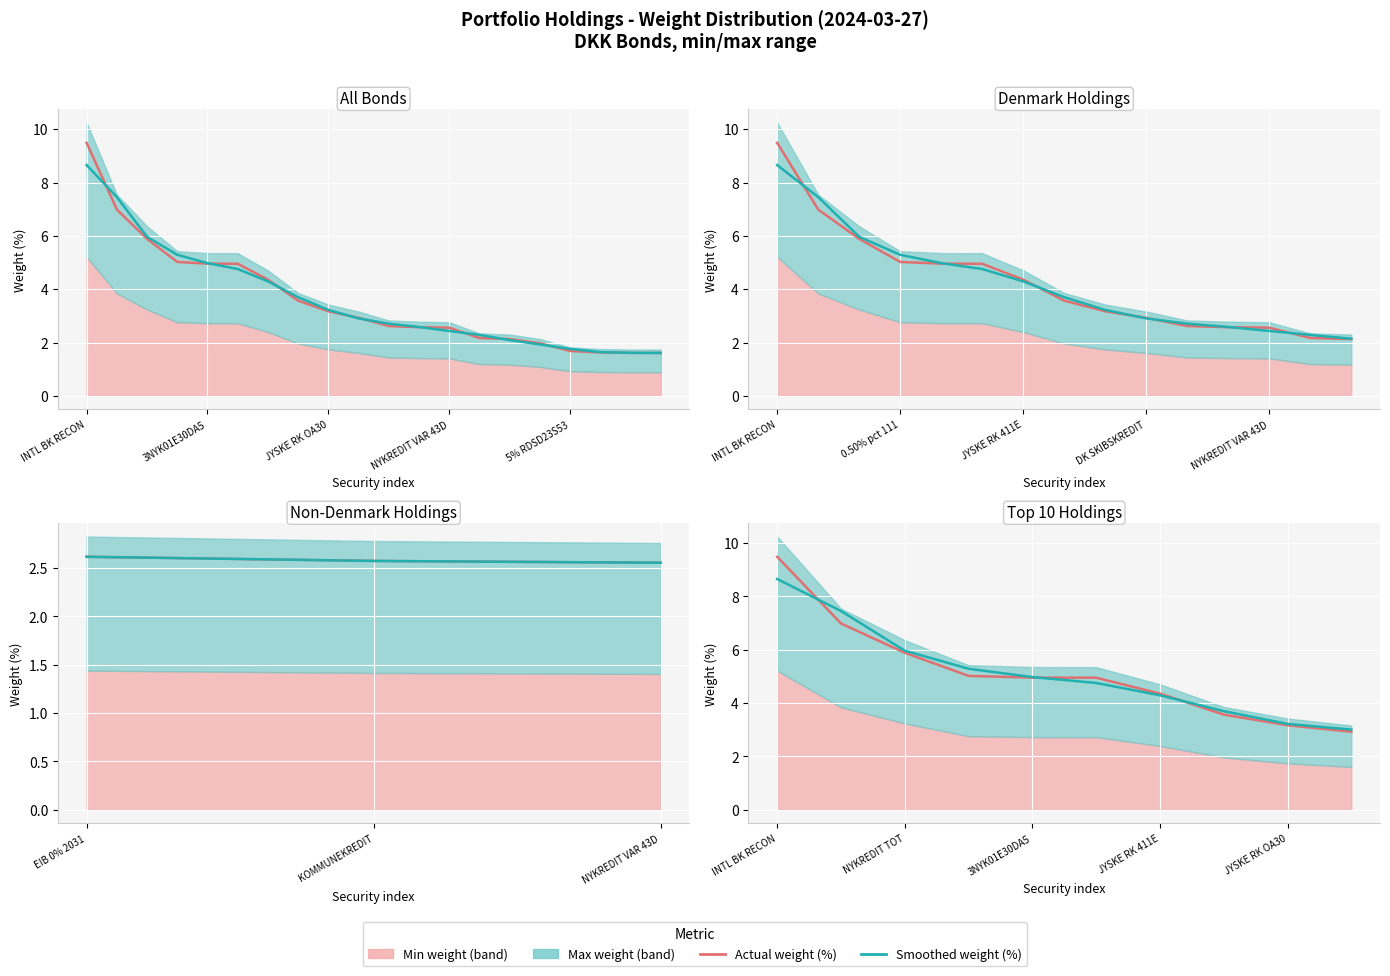

What is the sum of all Smoothed weight values?

51.3